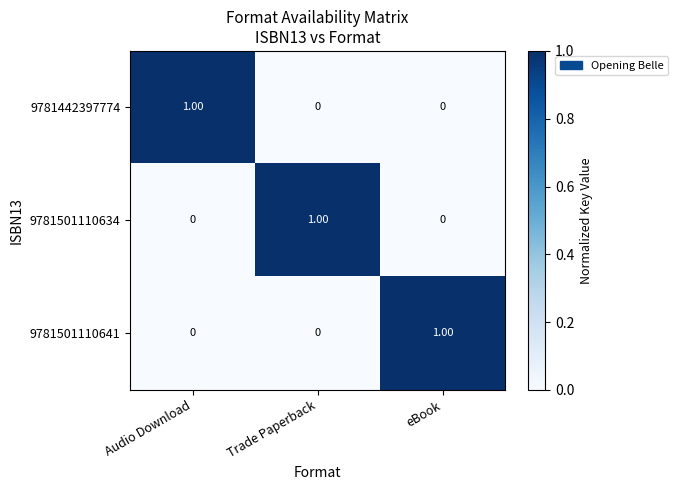

At how many categories does at least one series exceed 0?

3